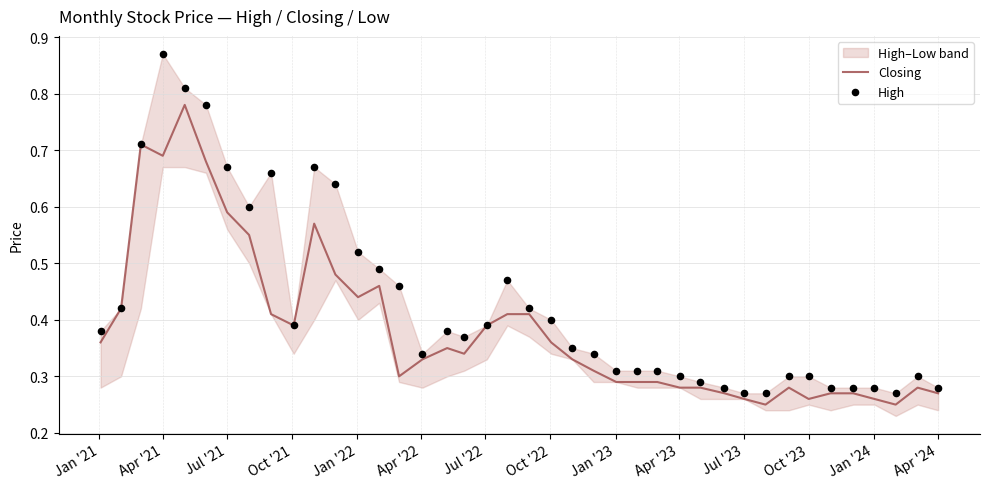

Is the value of High at 19 greater than the value of Closing at 38?

Yes